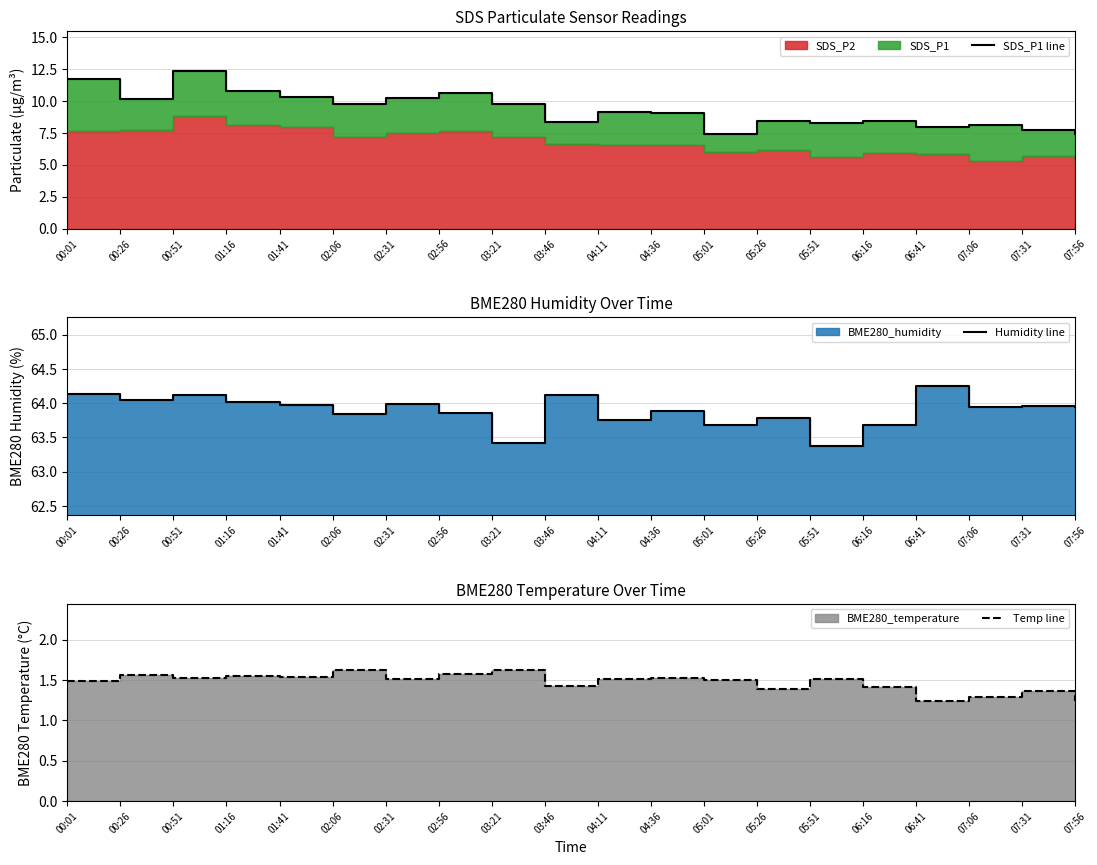

List the series in order of their peak value, highest first.

Humidity line, SDS_P1 line, Temp line